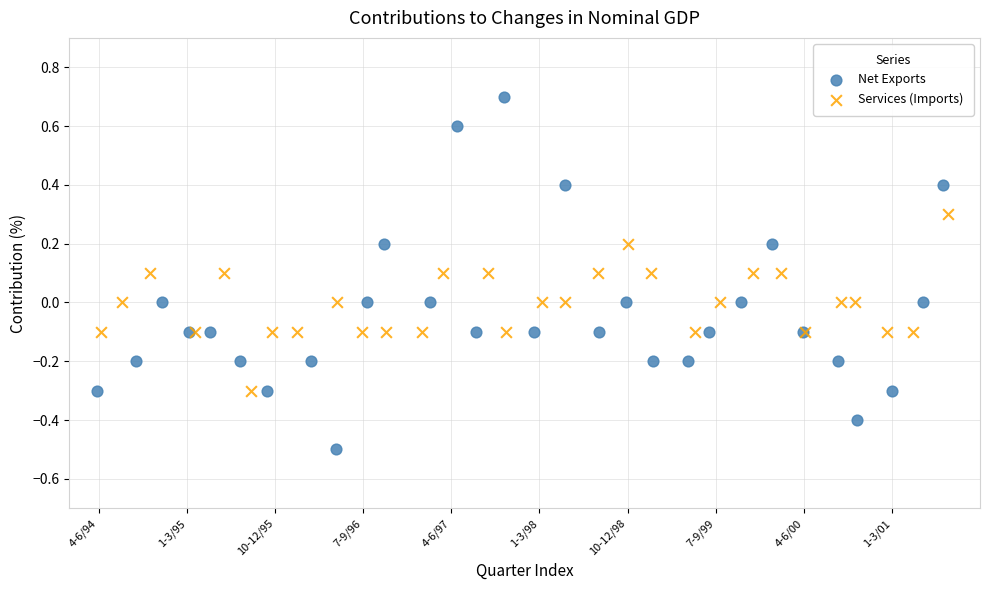

Which series reaches the minimum Y coordinate?

Net Exports